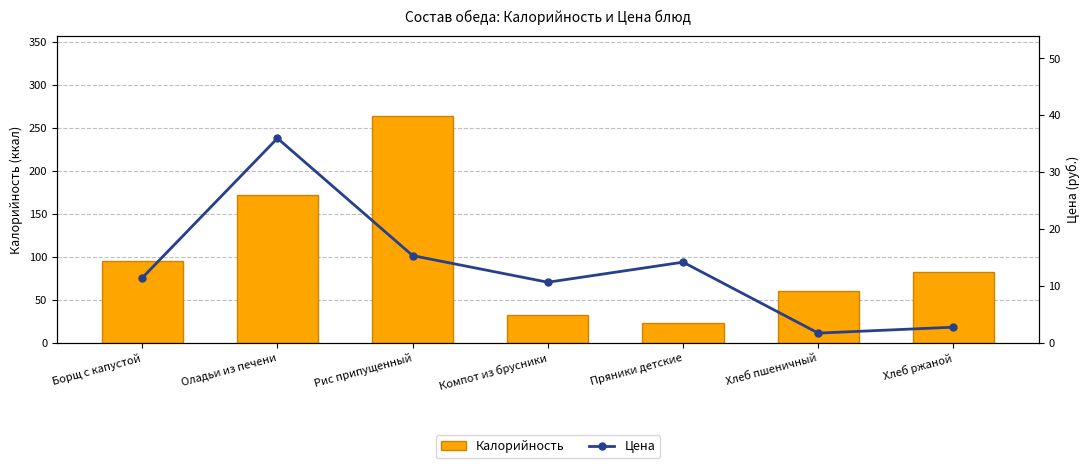

What is the sum of all Цена values?

92.0